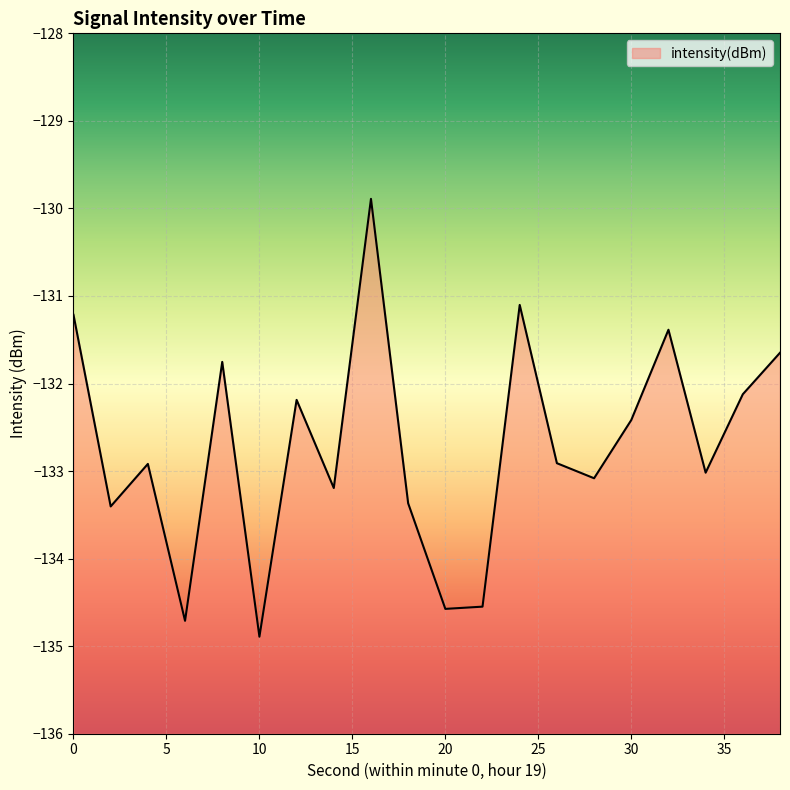

Which category has the lowest value across all series?

10